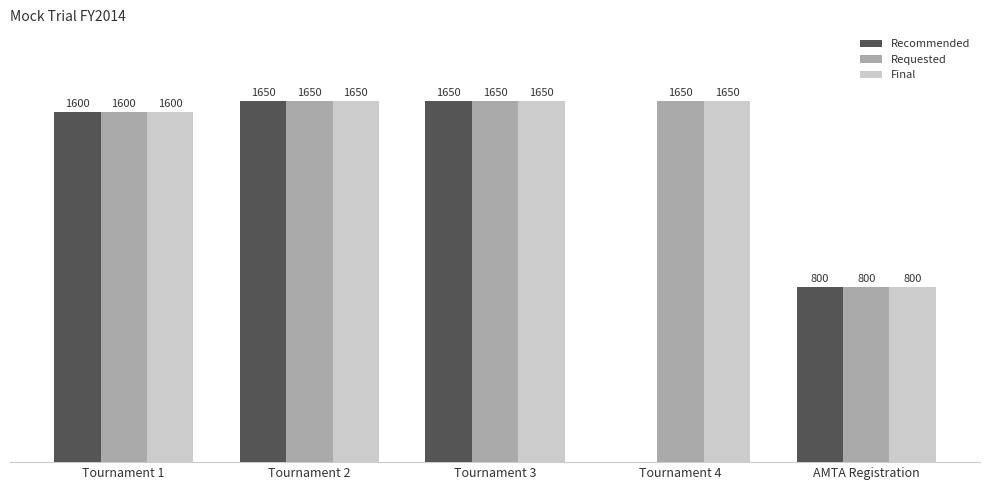

Where is Final nearest to the value 1225?

Tournament 1